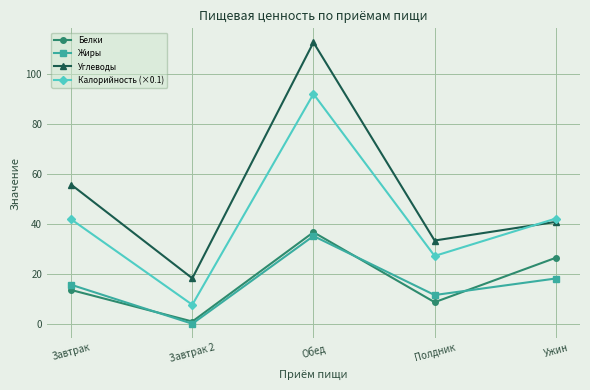

True or false: Калорийность (×0.1) has a value of 91.9 at Обед.

True